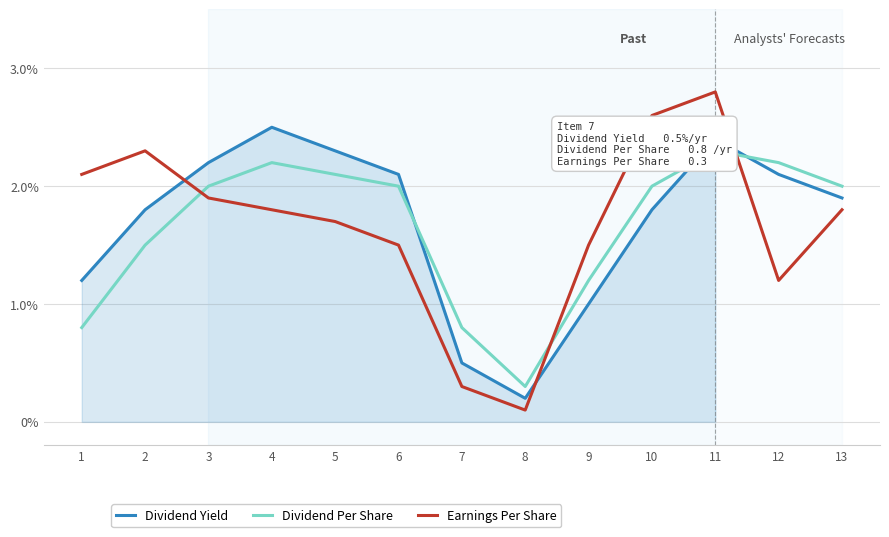

What is the spread (max minus min) of values at 13?

0.2